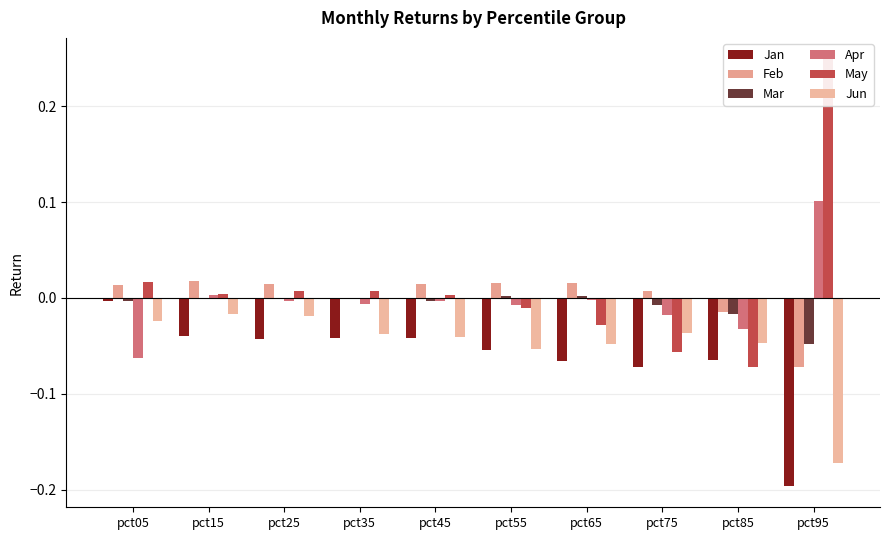

Between pct45 and pct55, which is larger?

pct45